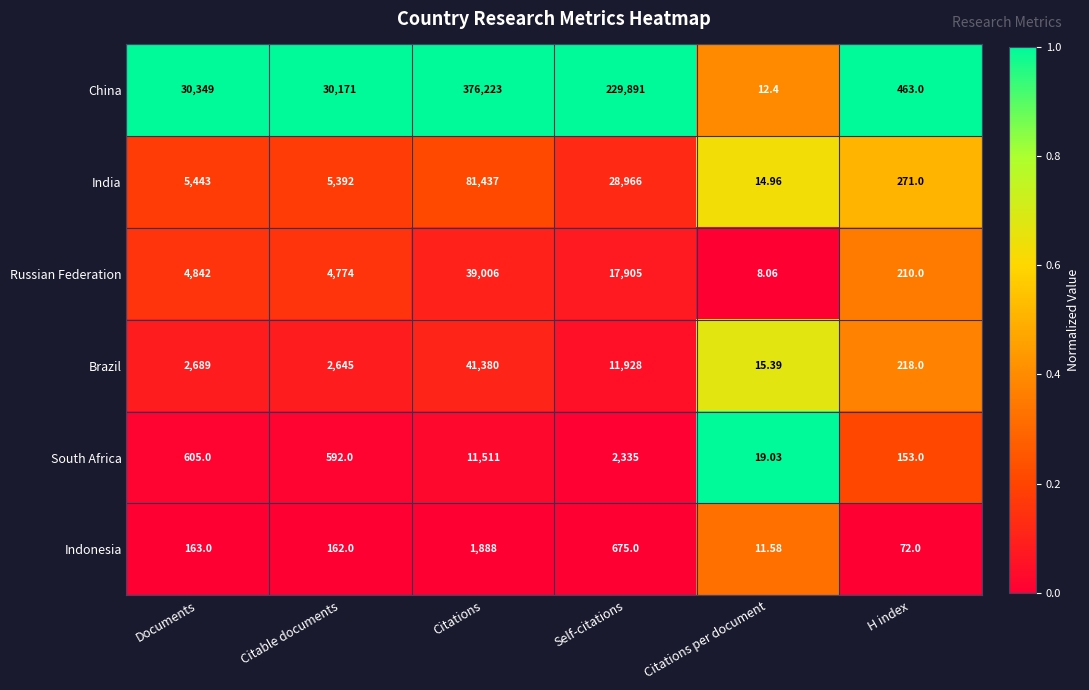

Rank the series at H index from lowest to highest value.

Indonesia, South Africa, Russian Federation, Brazil, India, China